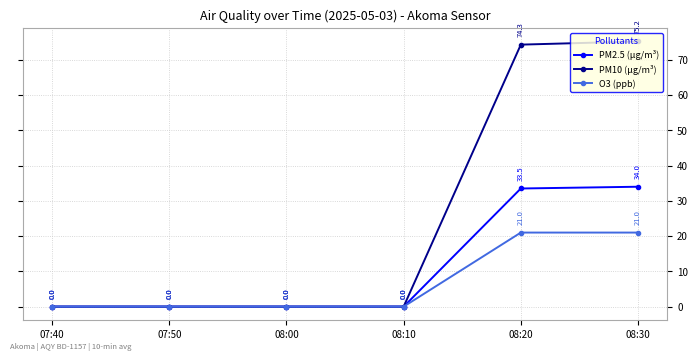

List the series in order of their overall mean, lowest first.

O3 (ppb), PM2.5 (µg/m³), PM10 (µg/m³)